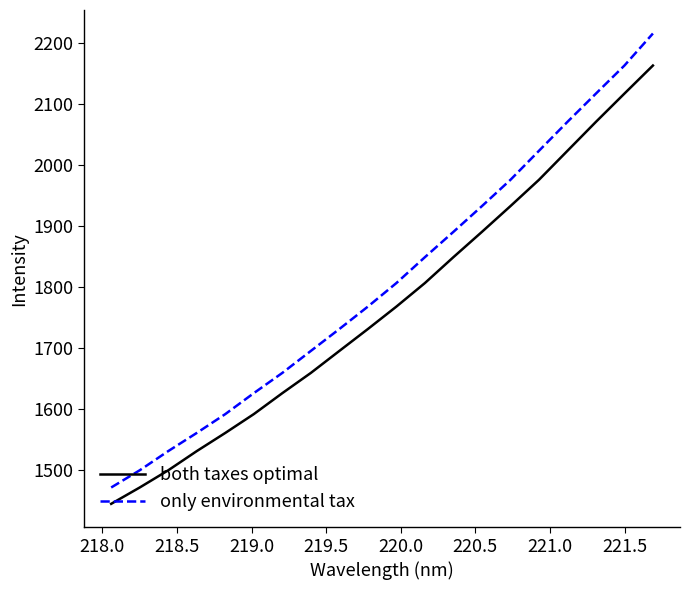

Which series has the widest spread of values?

only environmental tax